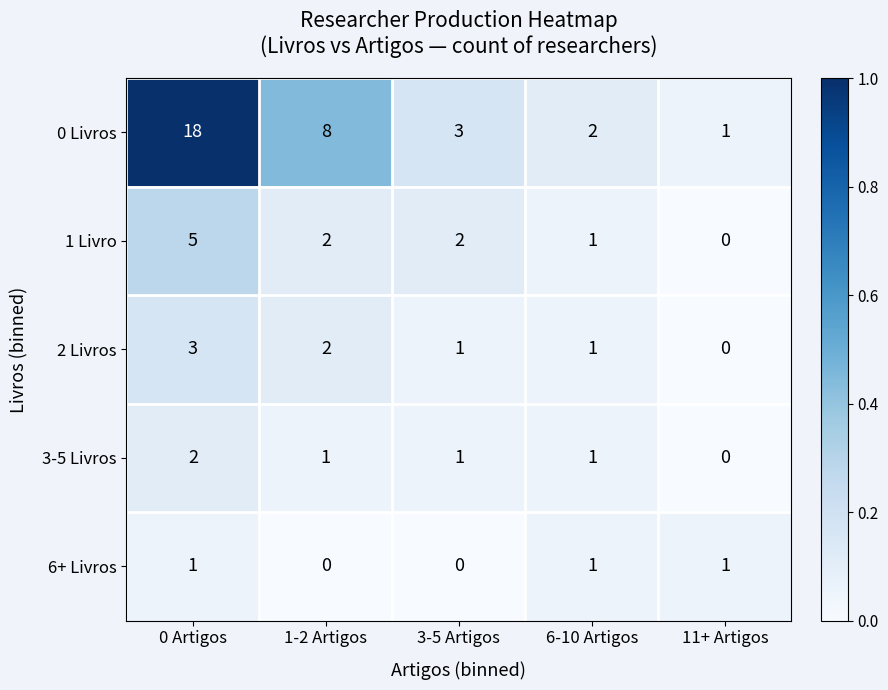

Reading left to right, what are all the values shown in this chart?

0 Livros: 18	8	3	2	1
1 Livro: 5	2	2	1	0
2 Livros: 3	2	1	1	0
3-5 Livros: 2	1	1	1	0
6+ Livros: 1	0	0	1	1